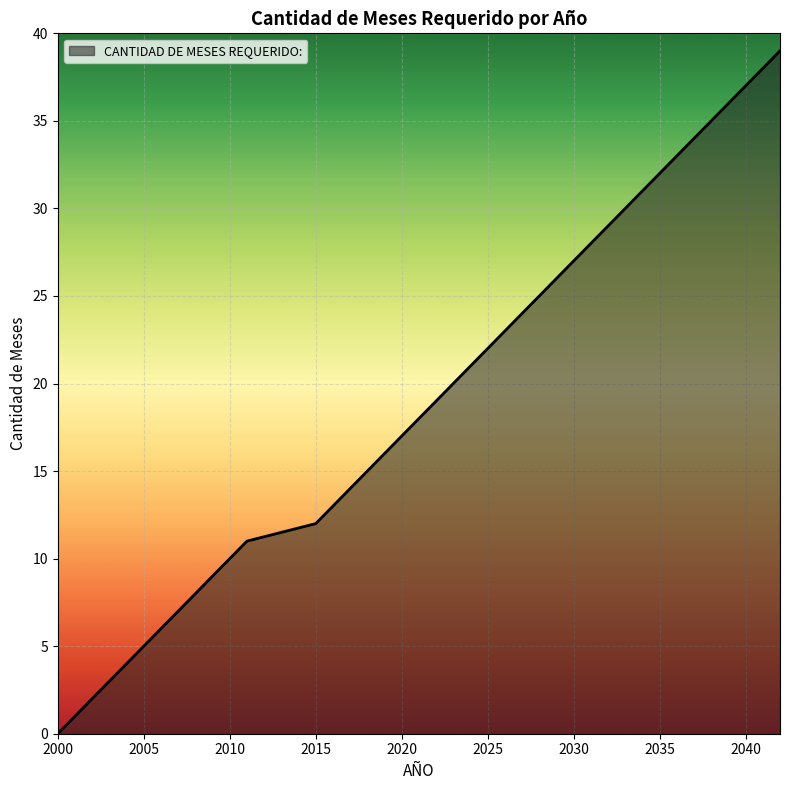

What is the maximum value shown in the chart?

39